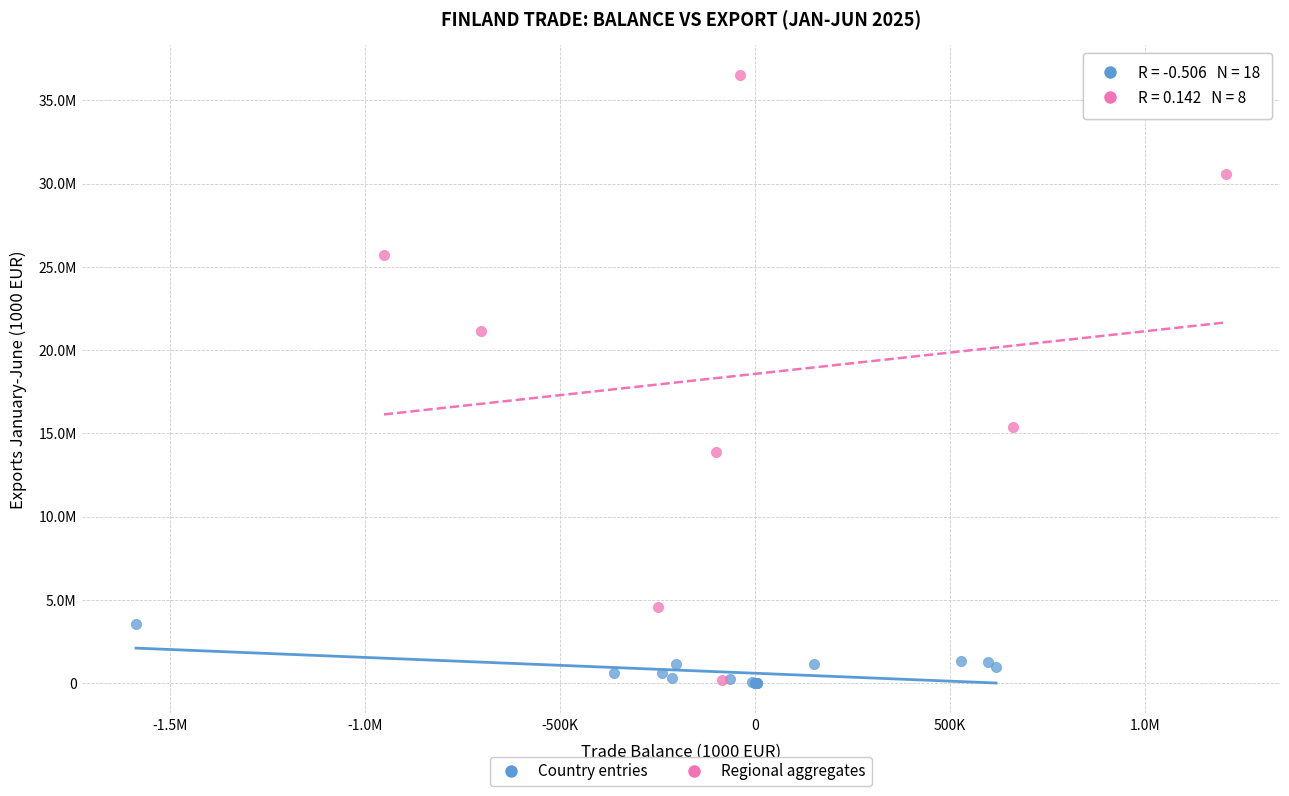

What are all the series names shown in the legend?

Country entries, Regional aggregates